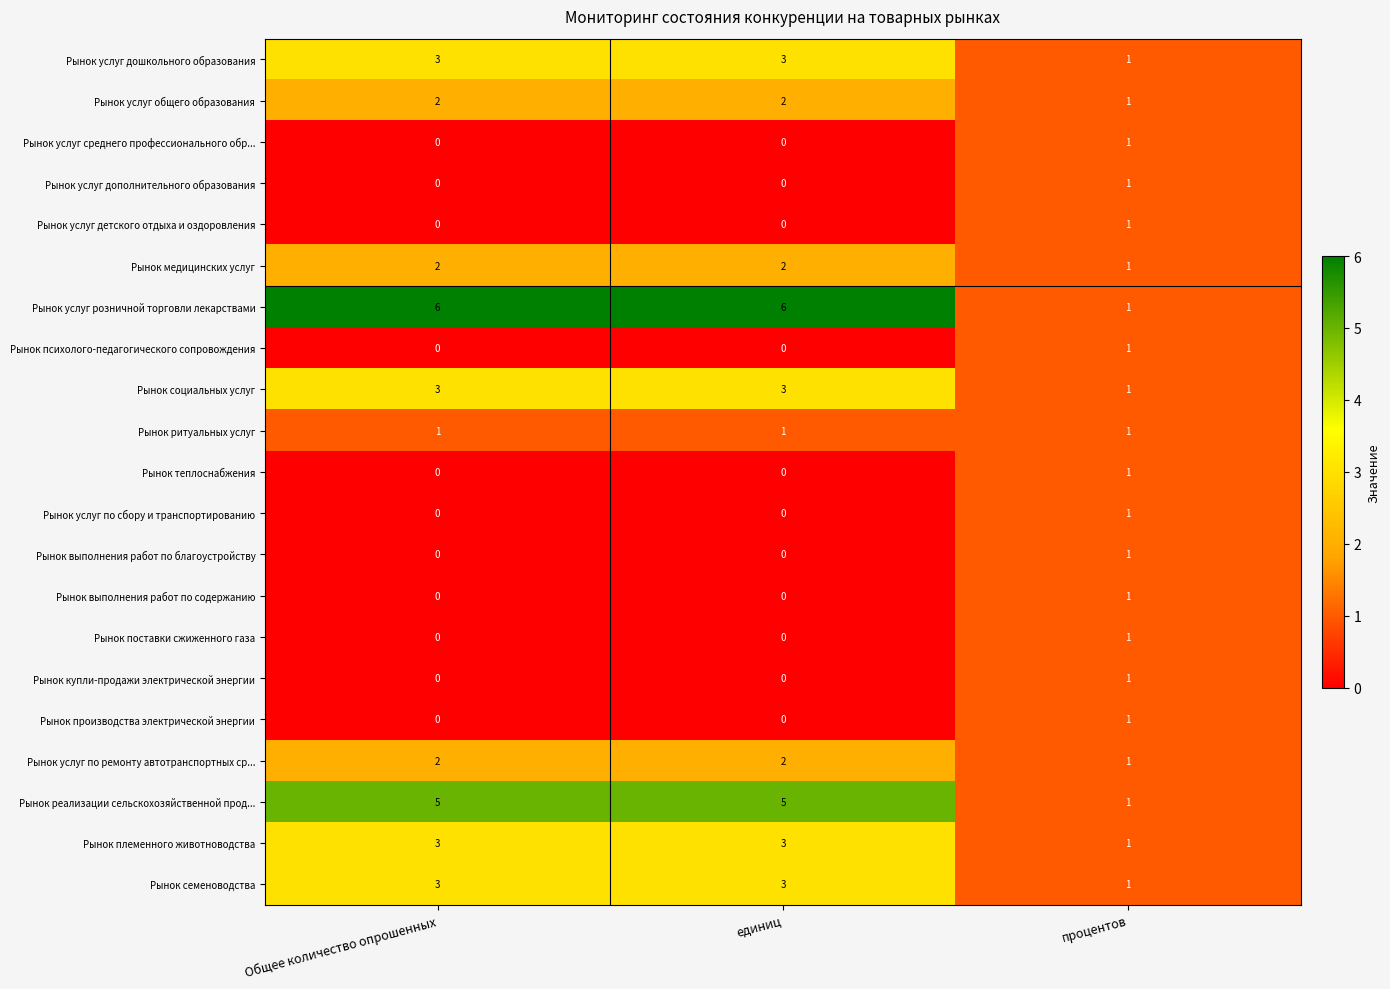

Which series changed the most between Общее количество опрошенных and процентов?

Рынок услуг розничной торговли лекарствами